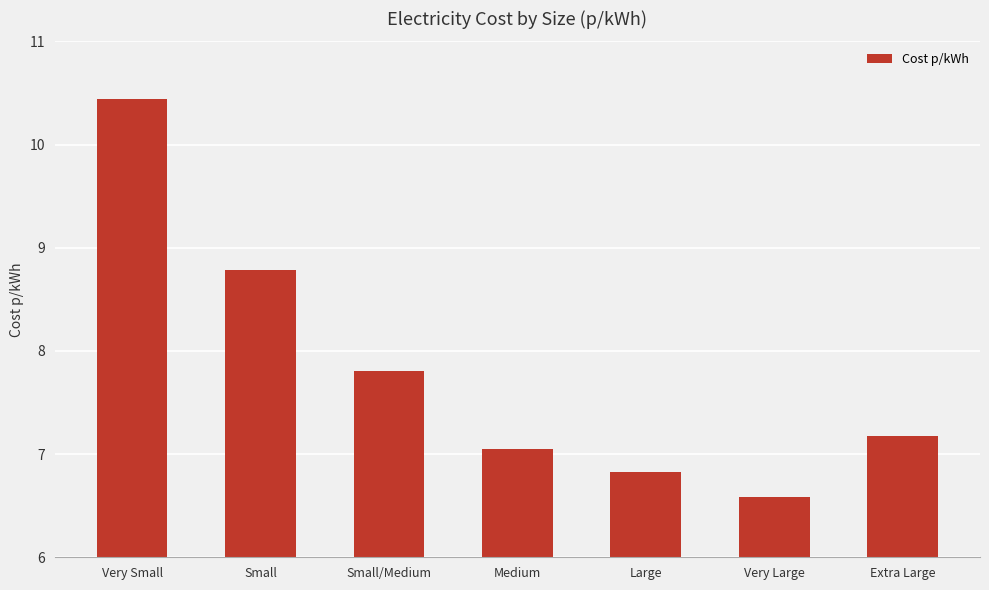

What is the greatest value displayed?

10.4